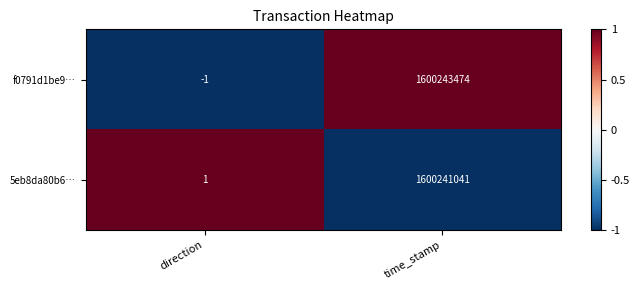

What is the greatest value displayed?

1600243474